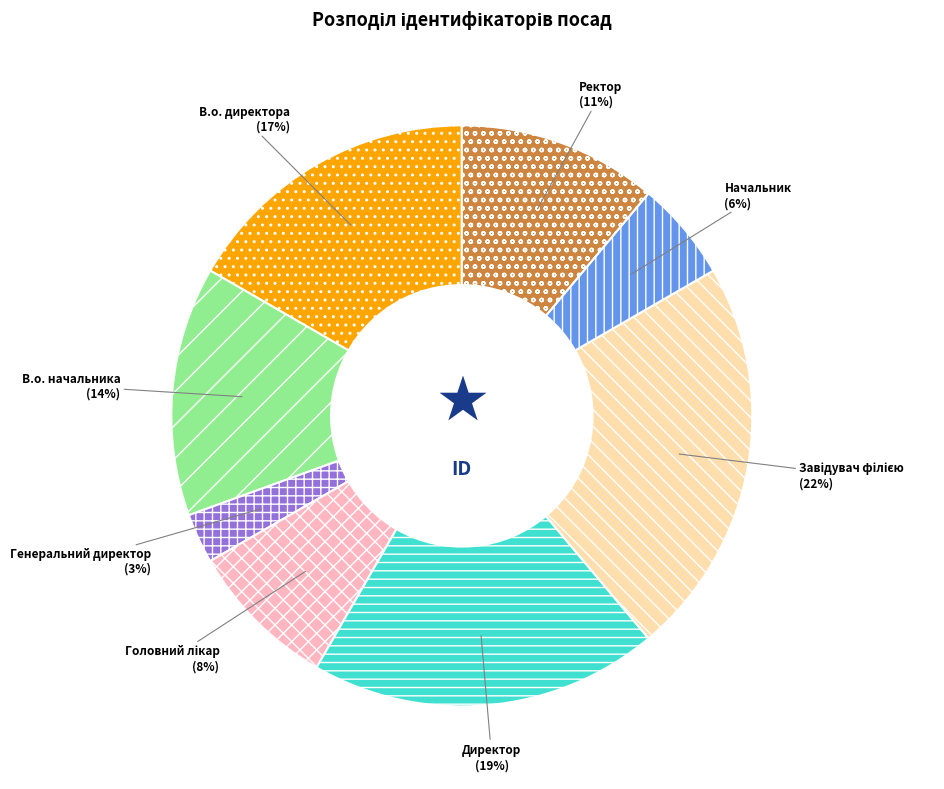

To the nearest percent, what is the average slice percentage?

12%